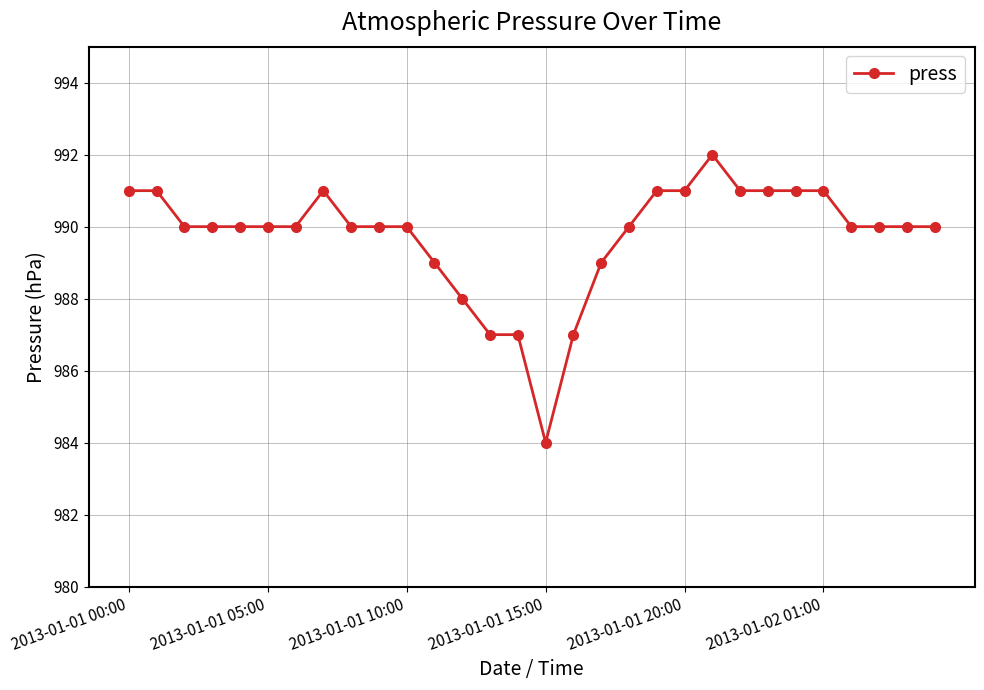

True or false: there are more than 1 points higher than both neighbors.

True